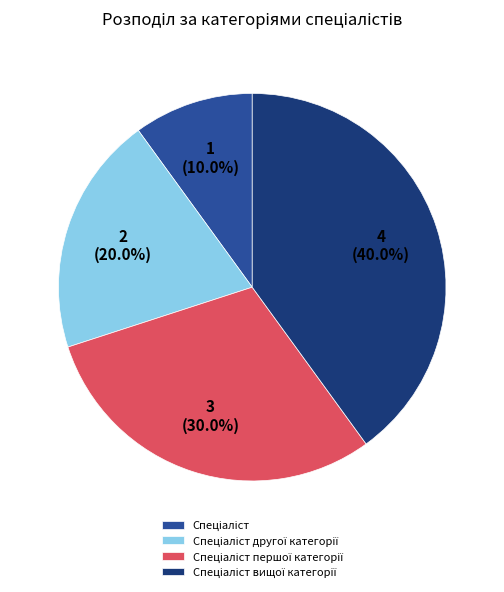

Is there a majority slice in this chart?

No